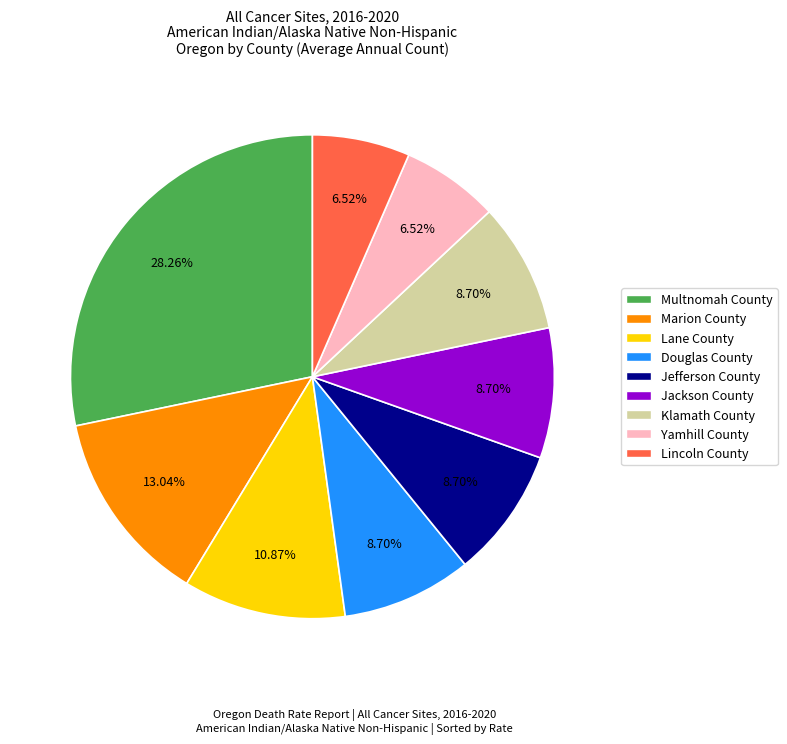

How many segments does this pie chart have?

9